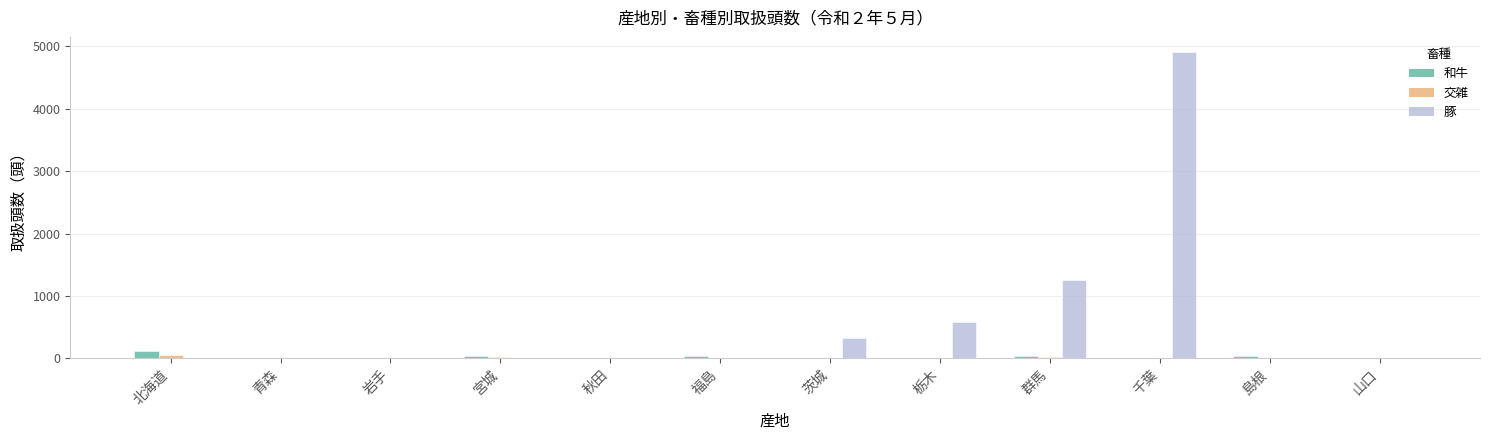

What is the sum of all 和牛 values?

315